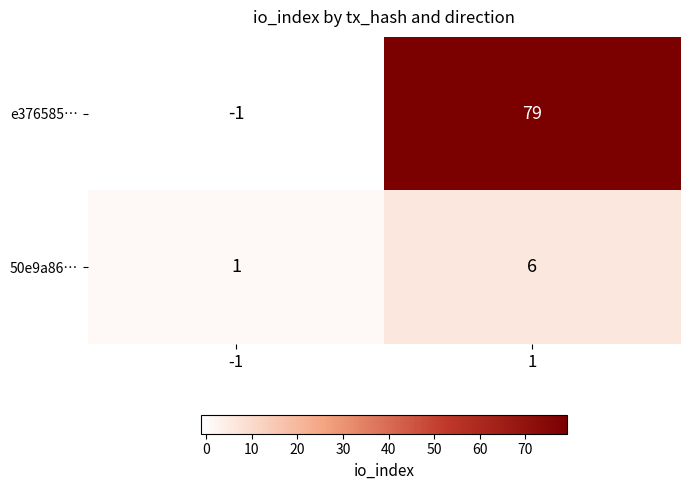

Which series changed the most between -1 and 1?

e376585…